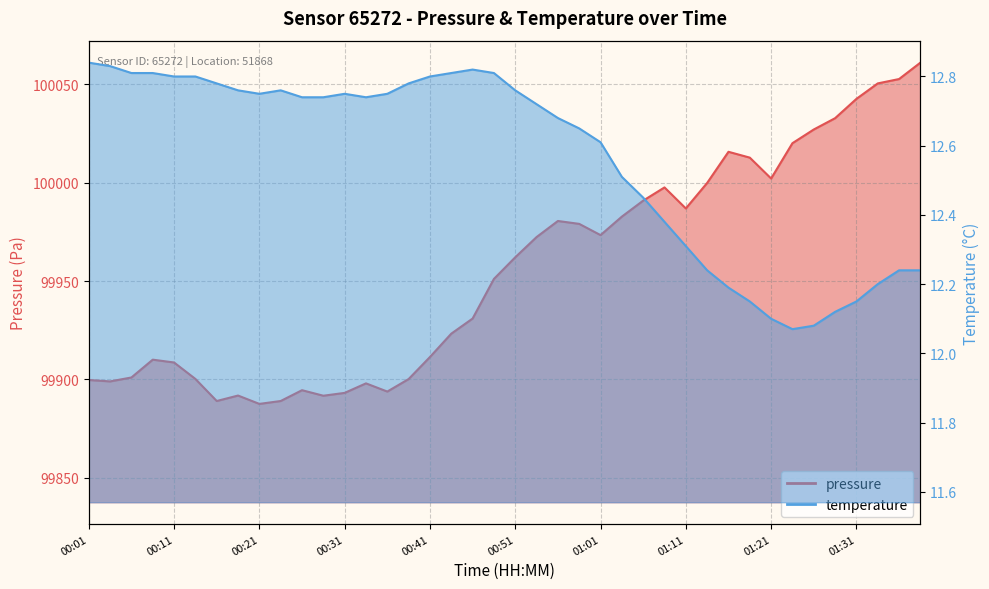

What is the maximum value for pressure?

100061.1